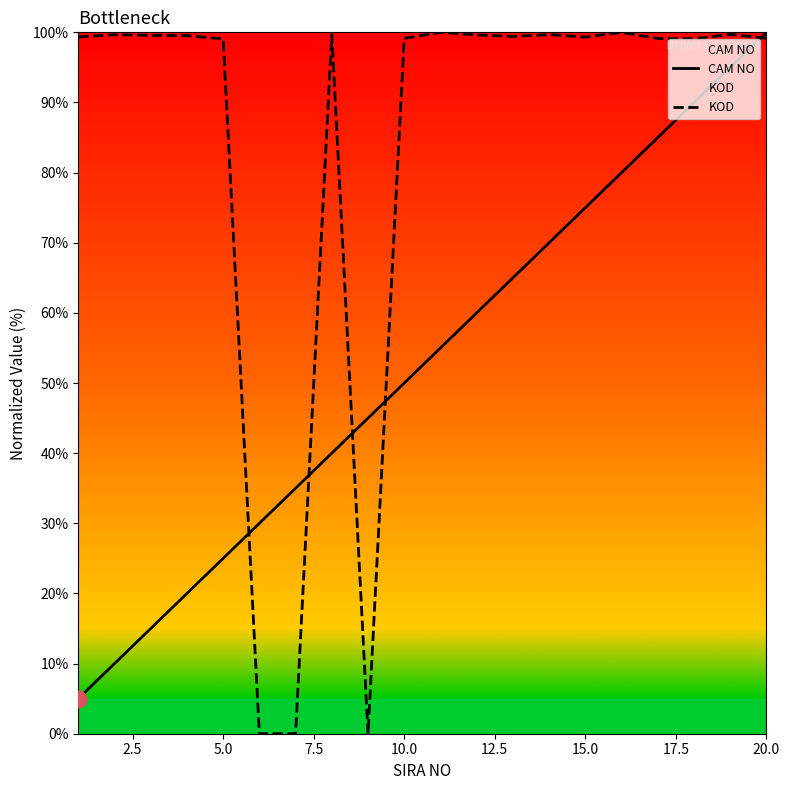

What are all the series names shown in the legend?

CAM NO, KOD